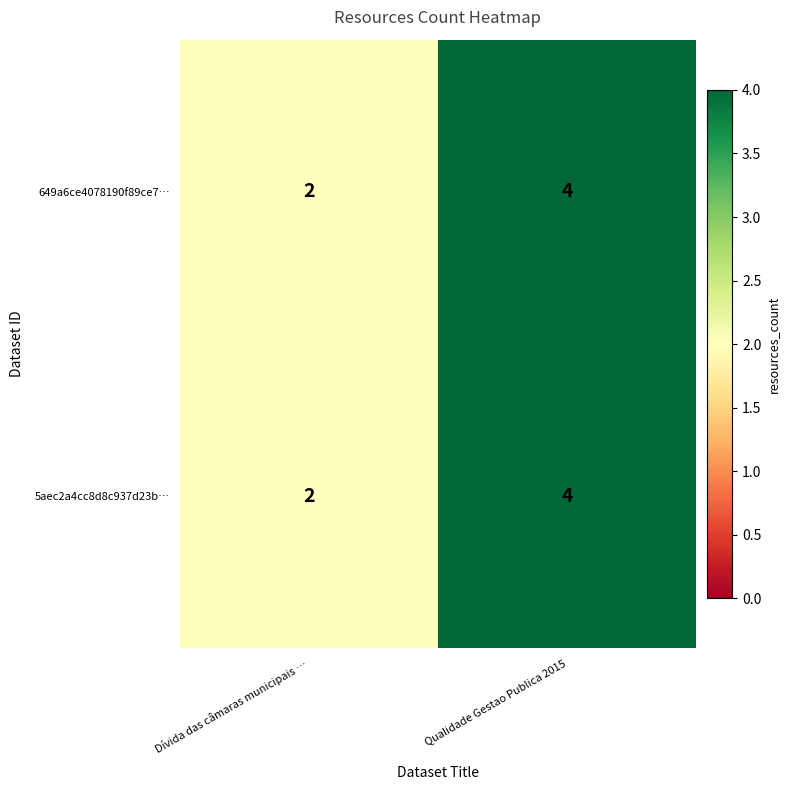

At which category does the chart reach its peak across all series?

Qualidade Gestao Publica 2015